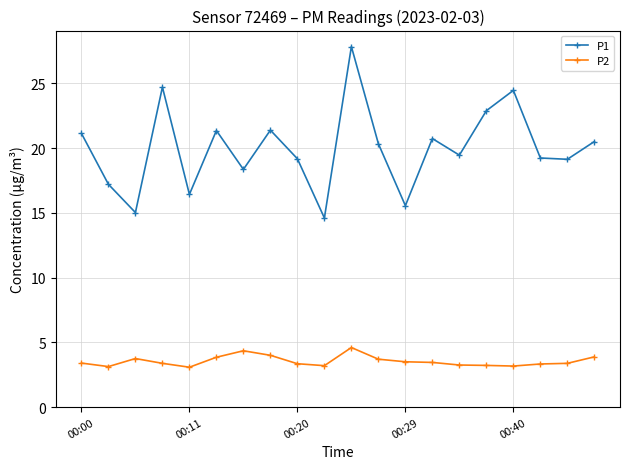

Rank the series by their average value, from highest to lowest.

P1, P2